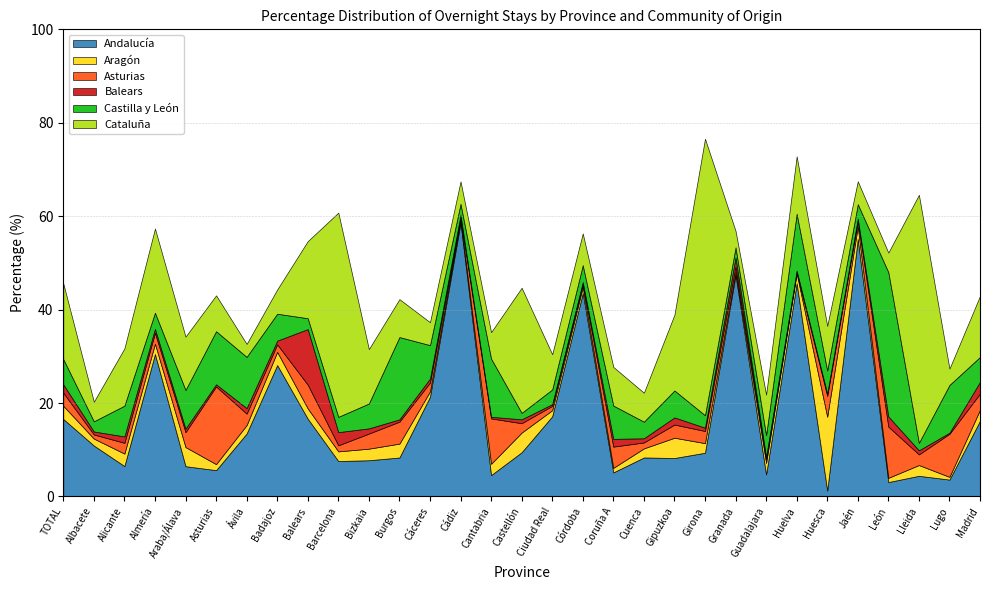

In Aragón, how many points are higher than both neighbors (excluding endpoints)?

9